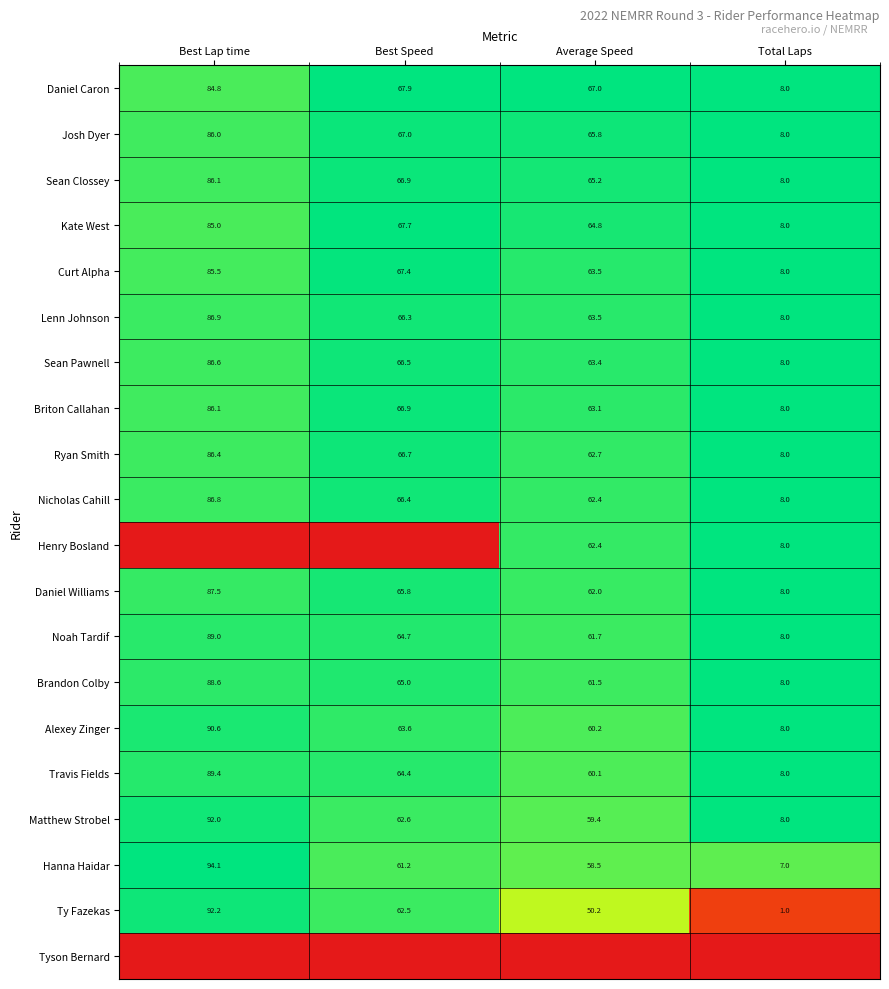

What is the difference between the Josh Dyer values at Best Lap time and Best Speed?

19.0